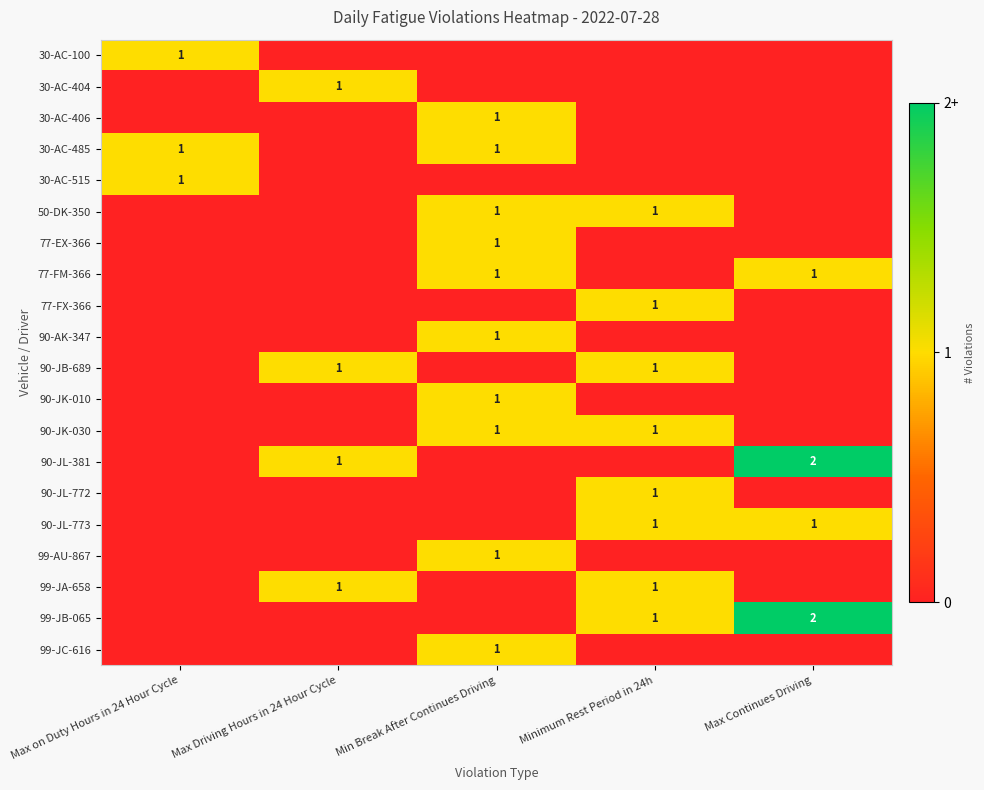

The 30-AC-406 series shows 2 at Min Break After Continues Driving. True or false?

False